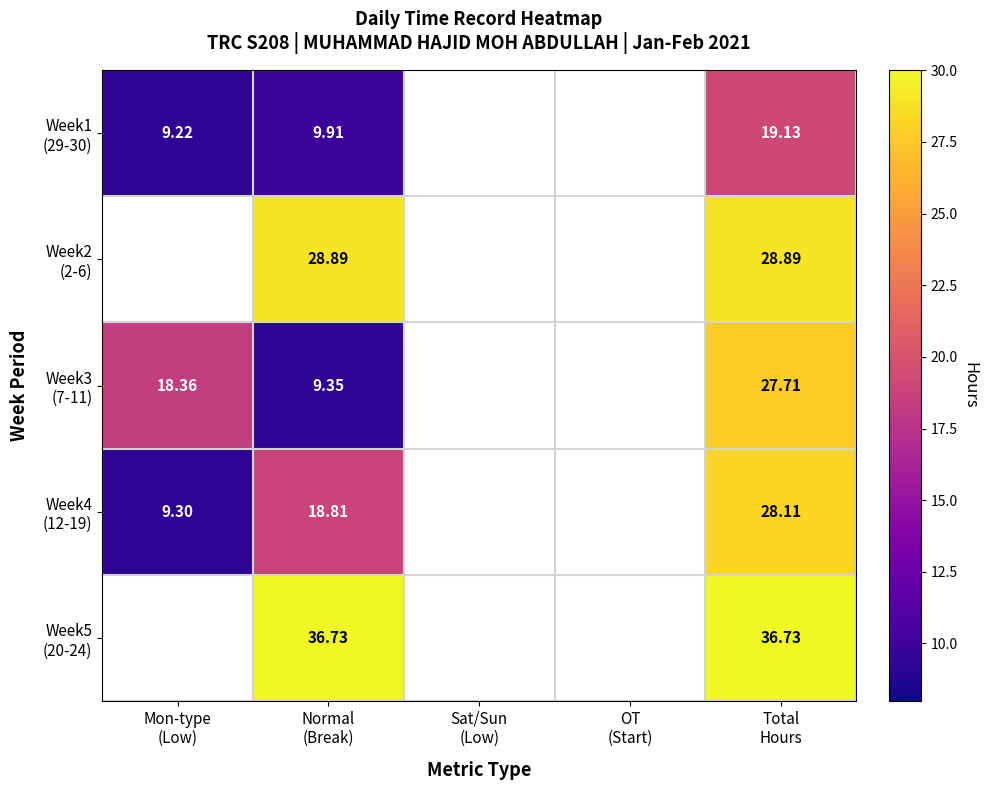

Which series changed the most between Mon-type (Low) and Normal (Break)?

Week4 (12-19)